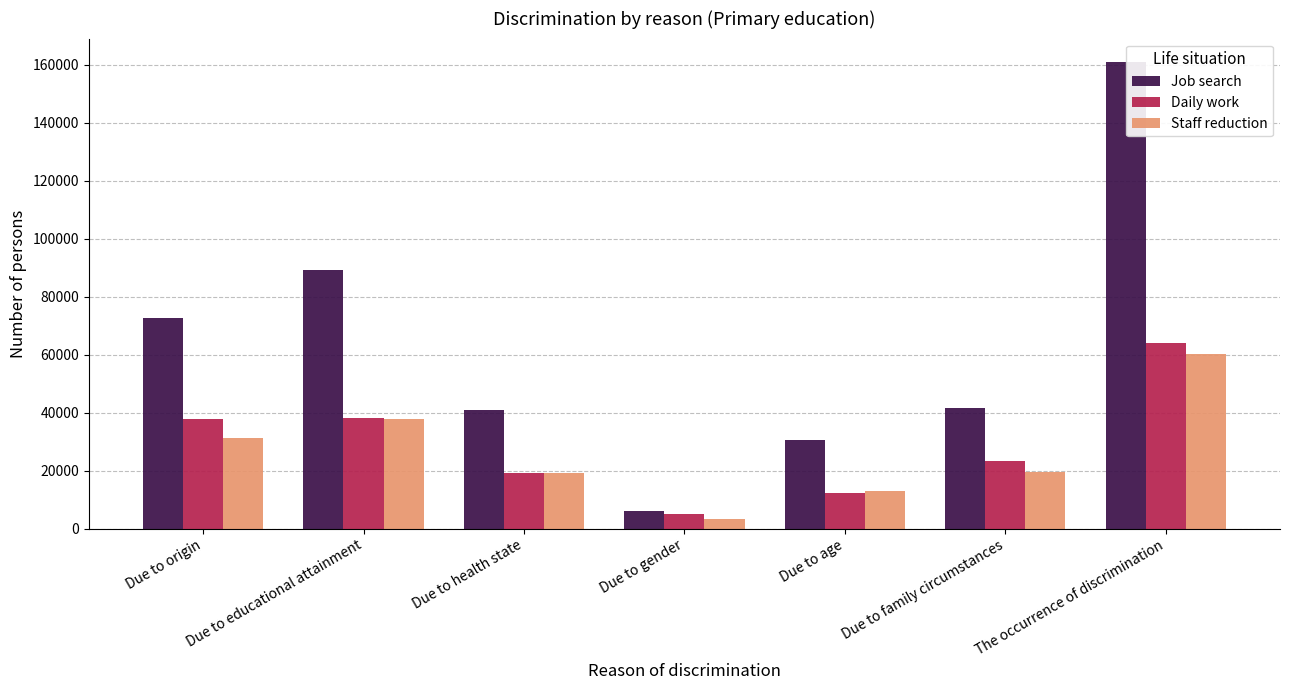

What value does the Staff reduction series have at Due to family circumstances?

19637.0